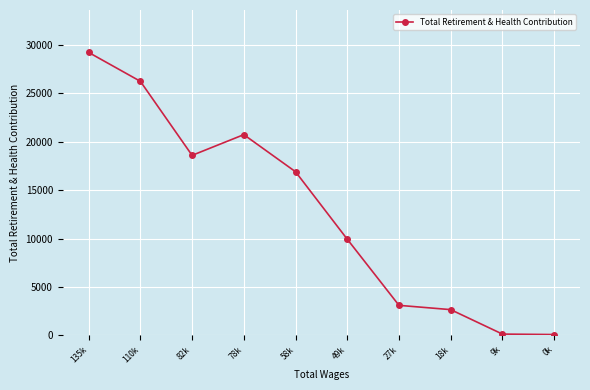

The value at 82k is 5052. True or false?

False